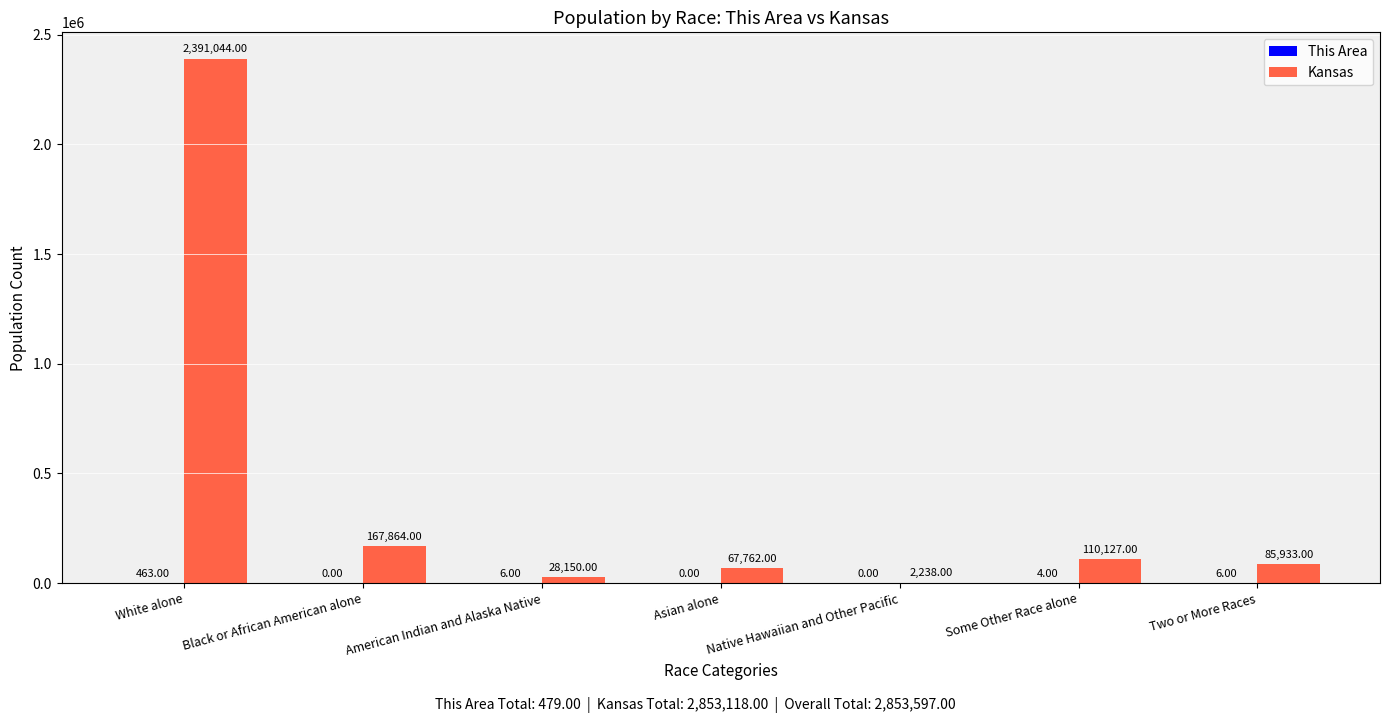

What is the total value across all series at Native Hawaiian and Other Pacific?

2238